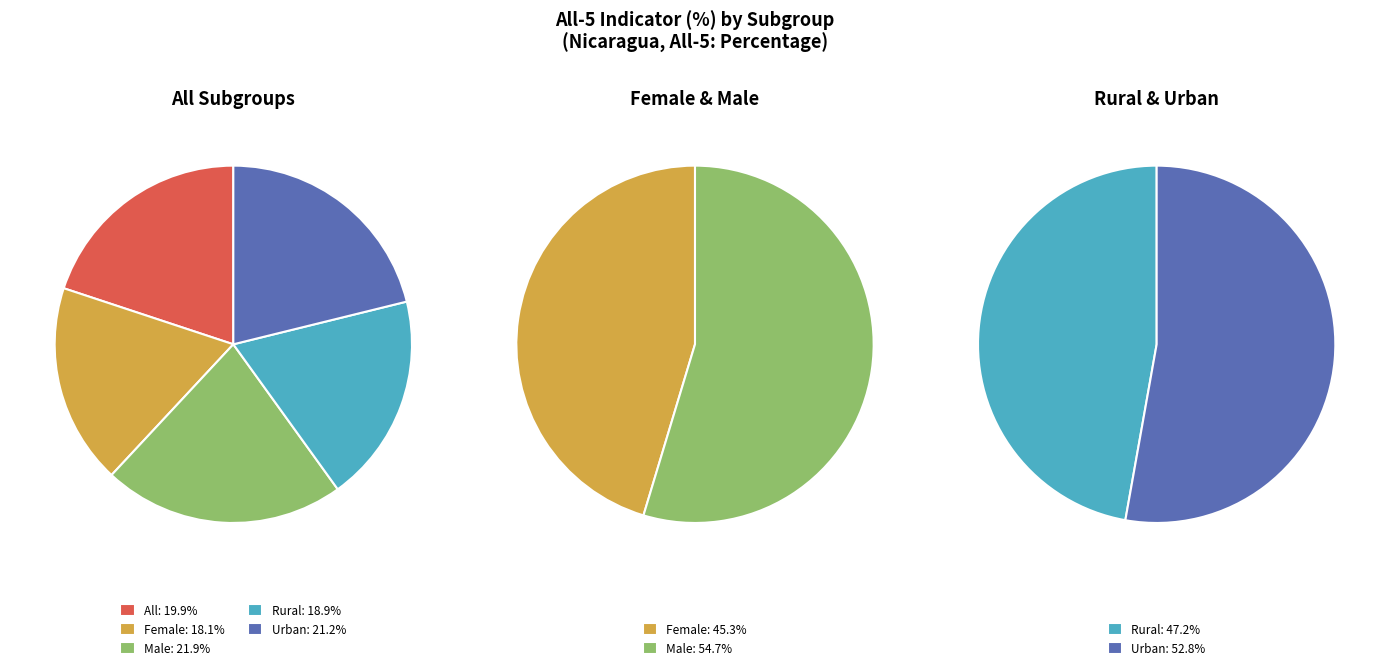

Is the sum of Rural and Male greater than half?

No